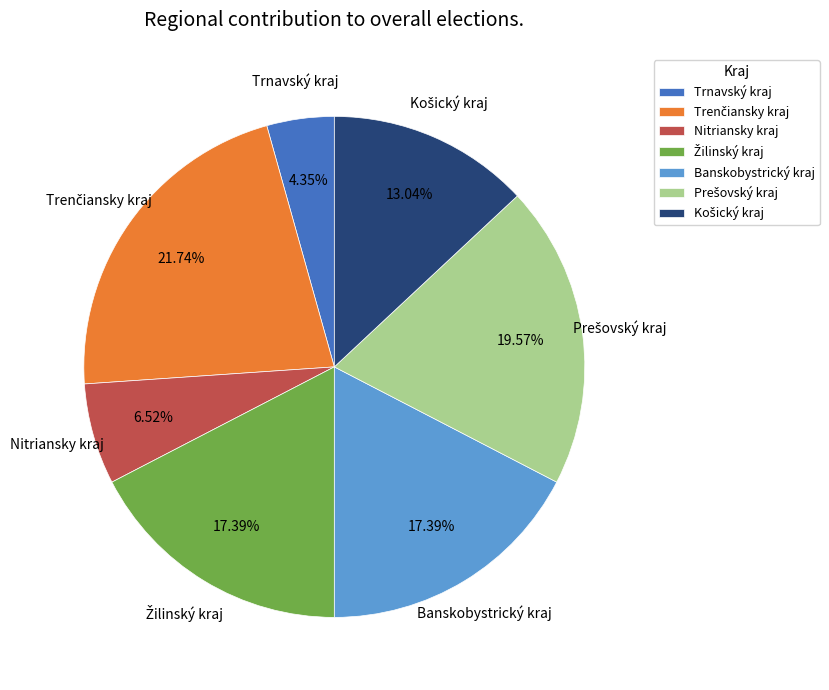

What is the smallest slice in the pie chart?

Trnavský kraj